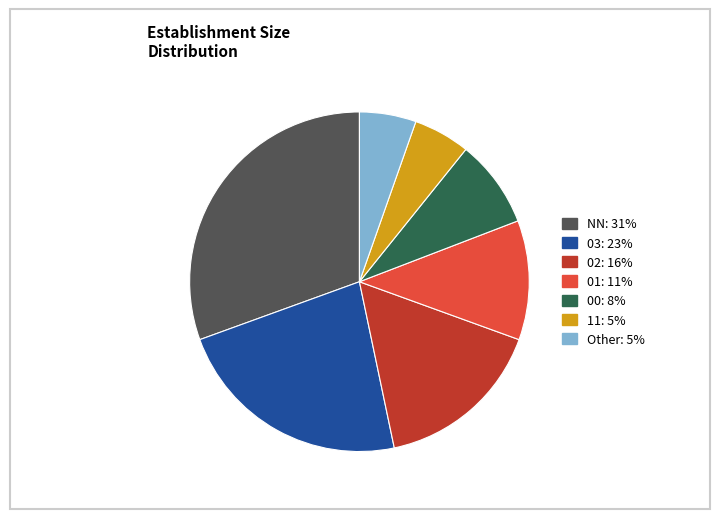

What is the ratio of the value at Other to the value at 00?

0.6